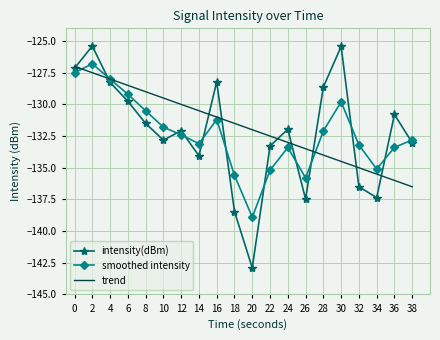

Between 14 and 22, which series saw the biggest shift?

smoothed intensity